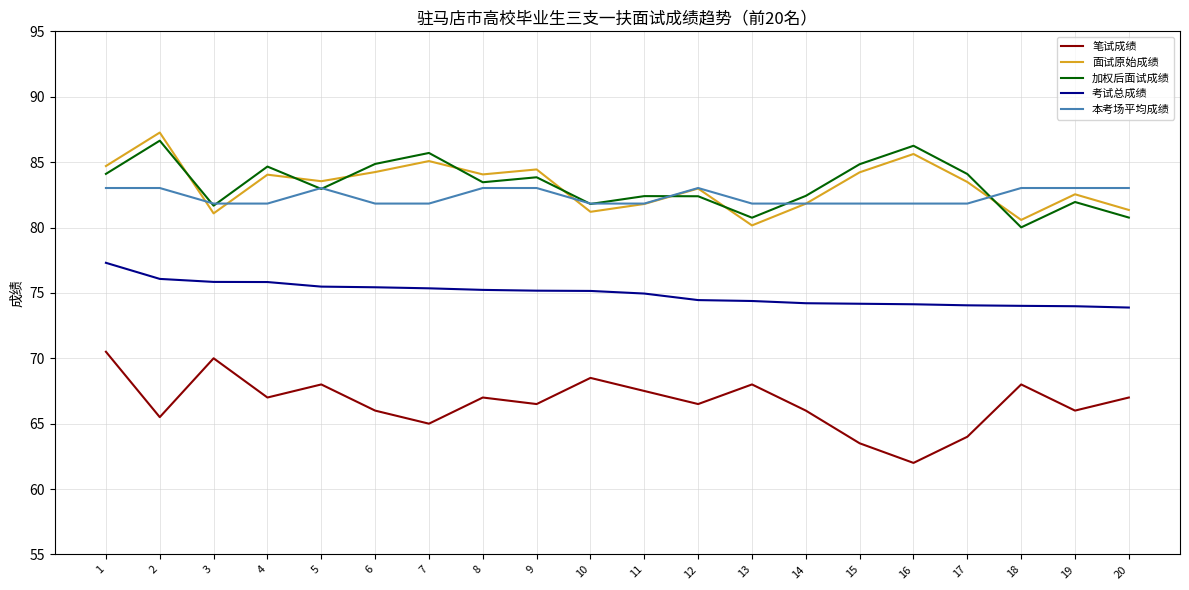

At which label does 加权后面试成绩 reach its minimum?

18